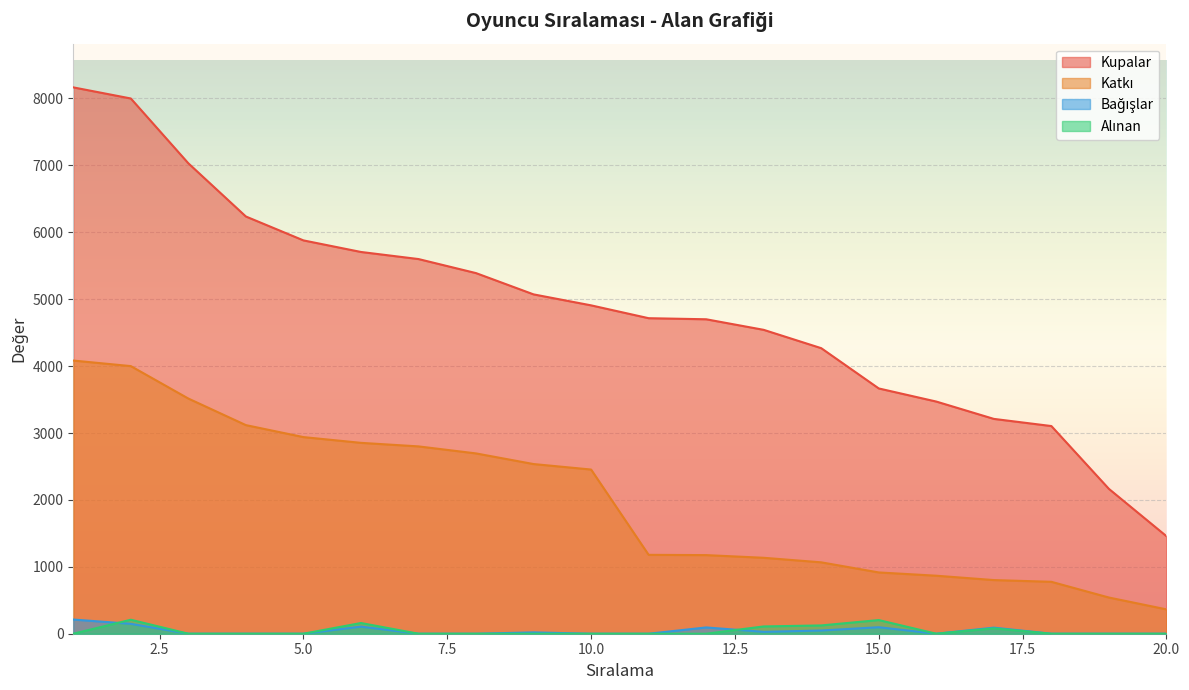

Is it true that Alınan equals 114 at 12?

False